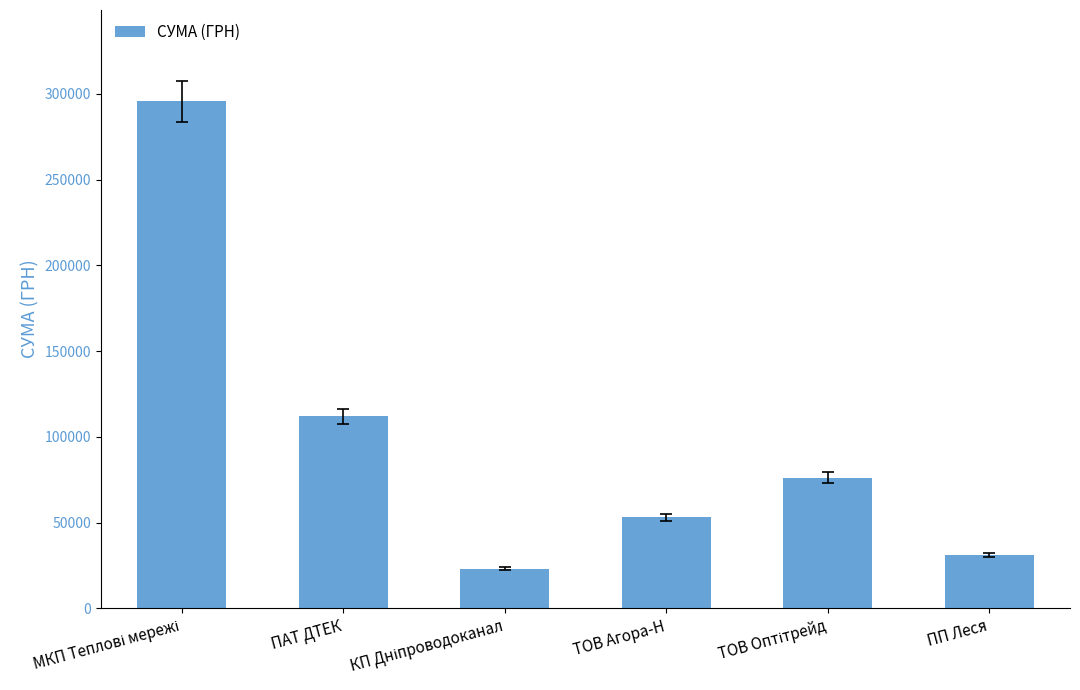

What is the value of the 4th bar from the left?

53028.9